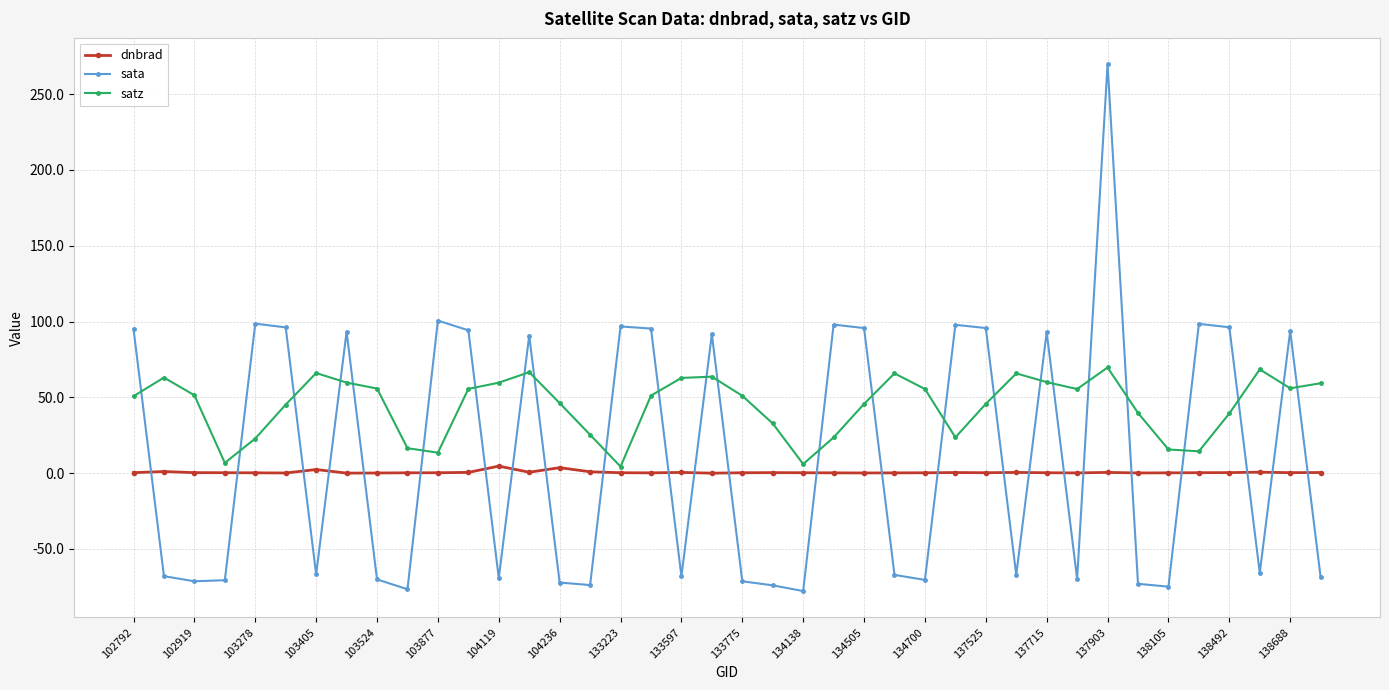

At how many categories does at least one series exceed 13?

38